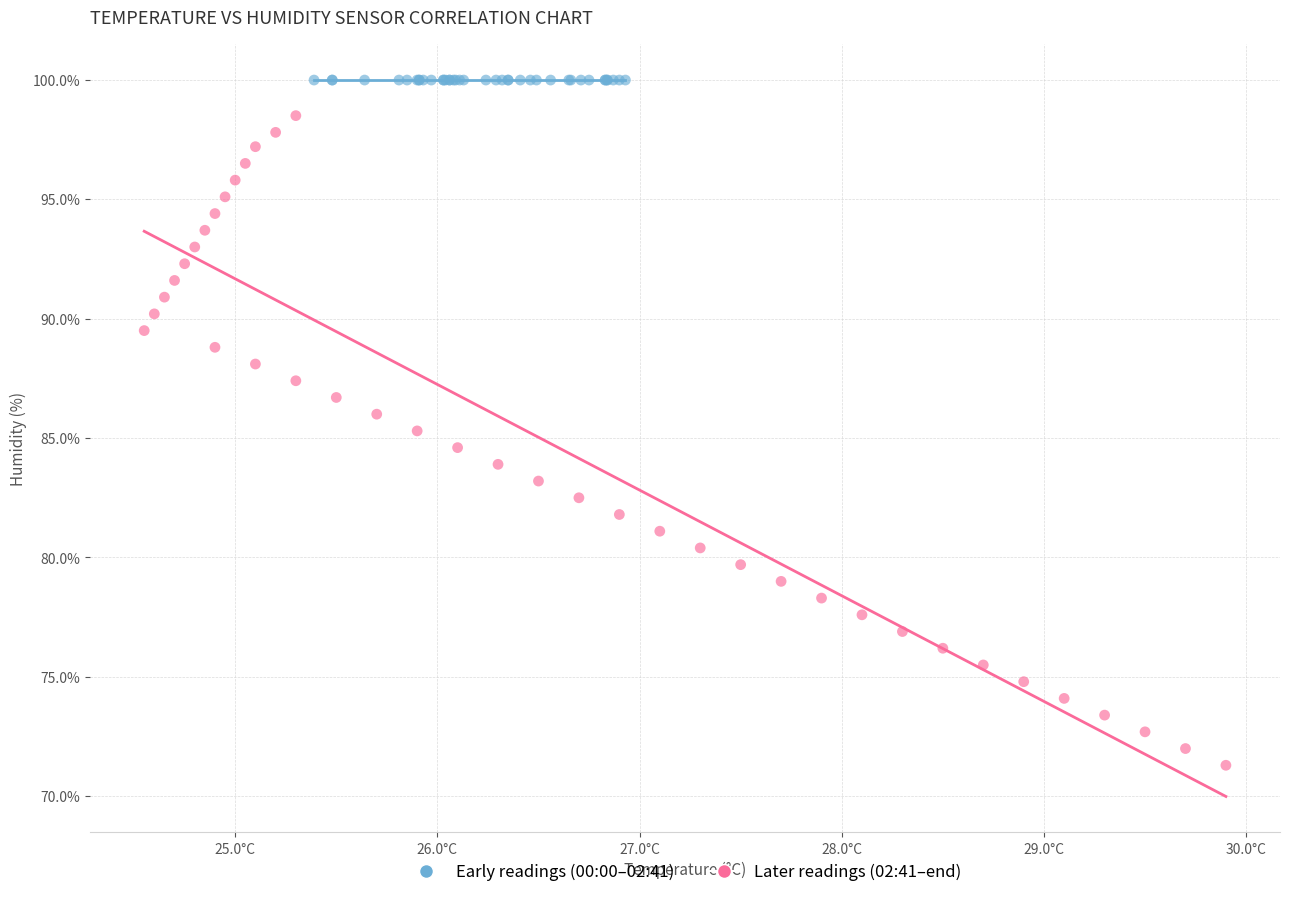

Which series reaches the maximum Y coordinate?

Early readings (00:00–02:41)